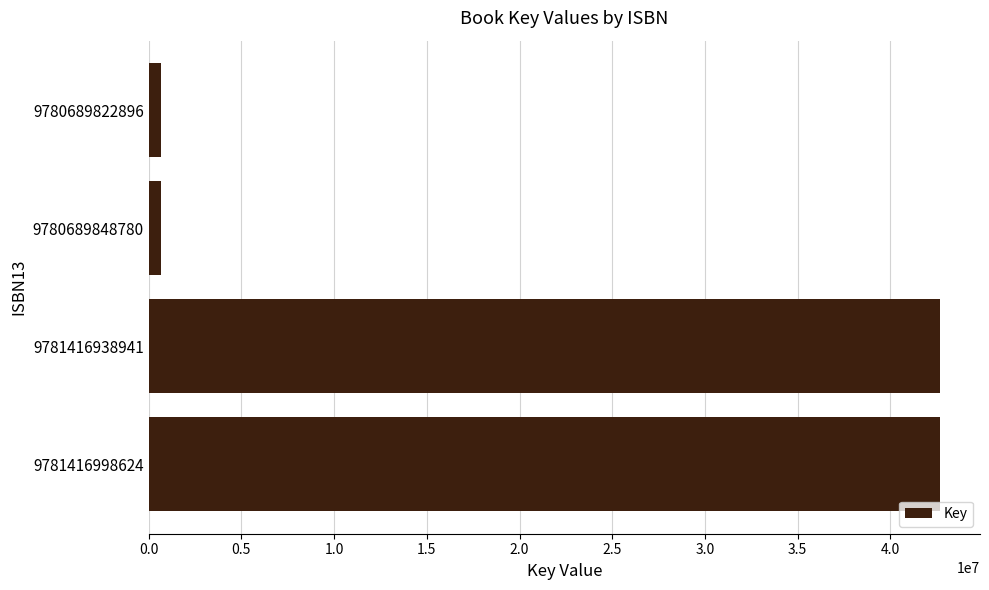

The chart shows a value of 650903 at 9780689848780. True or false?

True